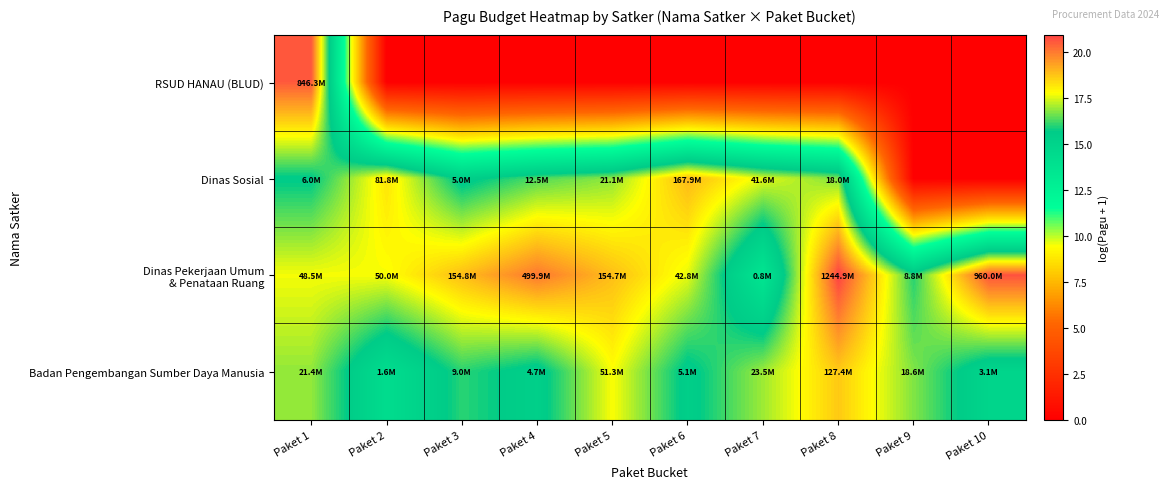

Which series has the largest total across all categories?

Dinas Pekerjaan Umum & Penataan Ruang